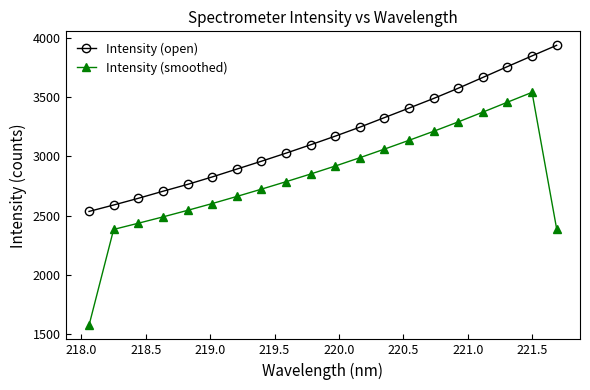

True or false: Intensity (open) and Intensity (smoothed) intersect in this chart.

False